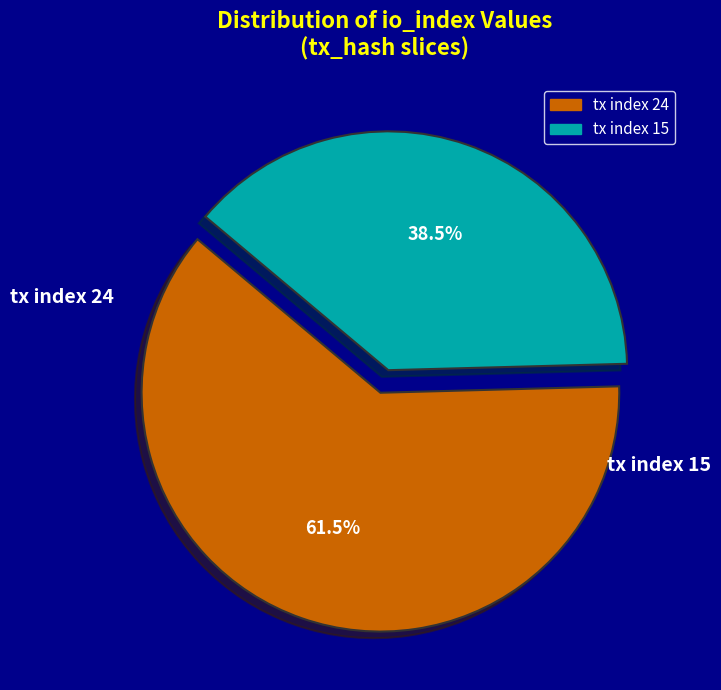

Is it true that tx index 15 is 30% of the pie?

False